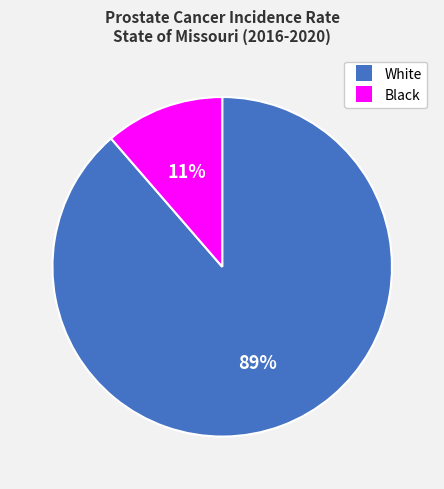

Which category accounts for the majority?

White